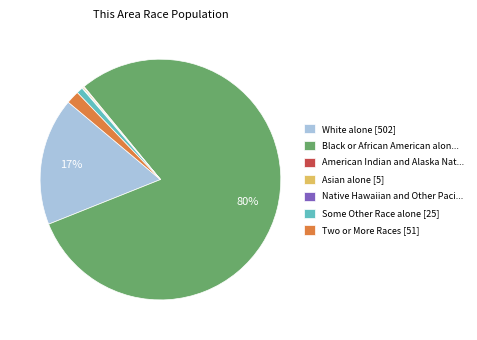

Which slice is the largest?

Black or African American alon...